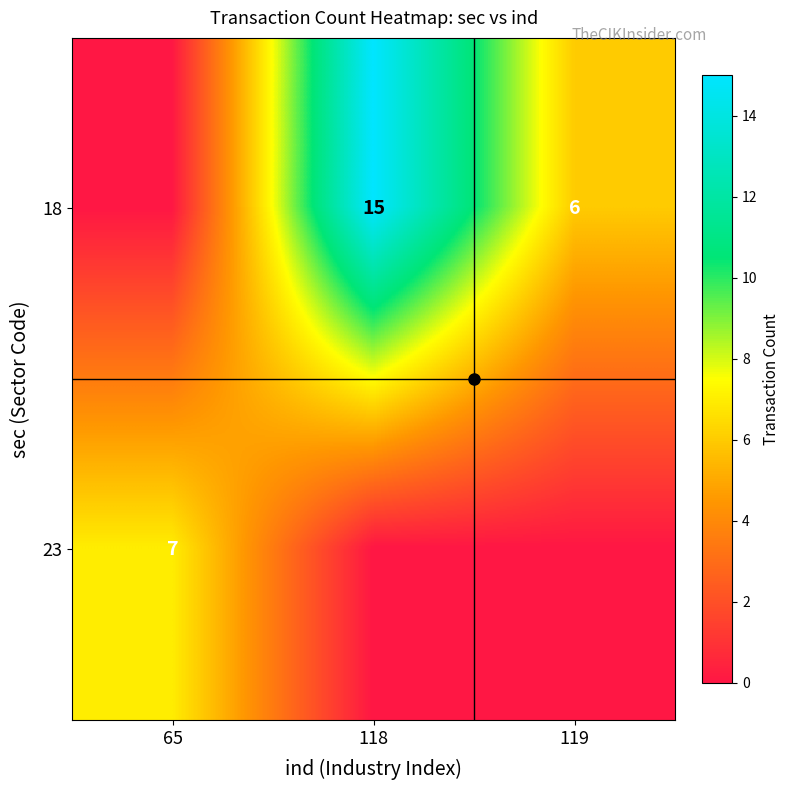

What is the total value across all series at 119?

6